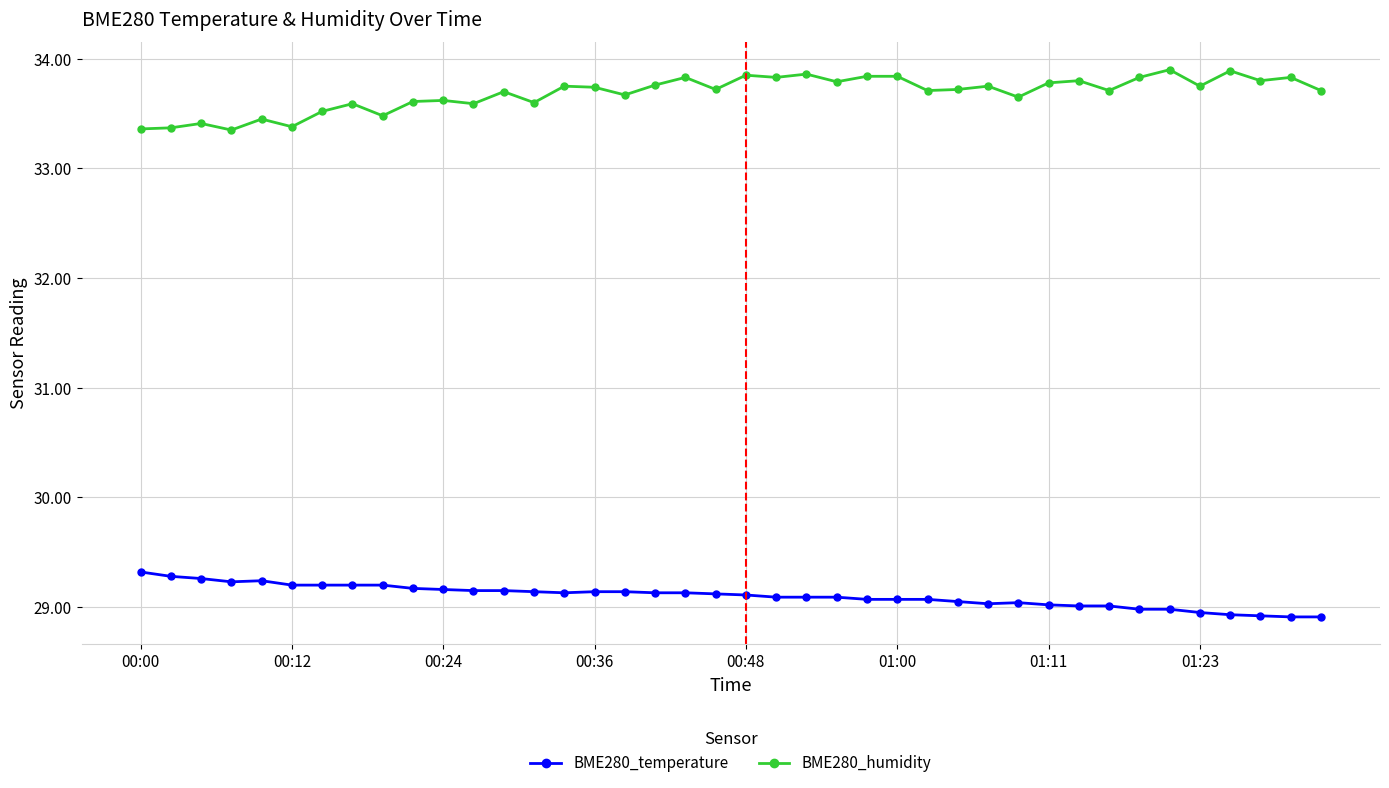

What is the value of the BME280_humidity point at the 9th from the left?

33.5